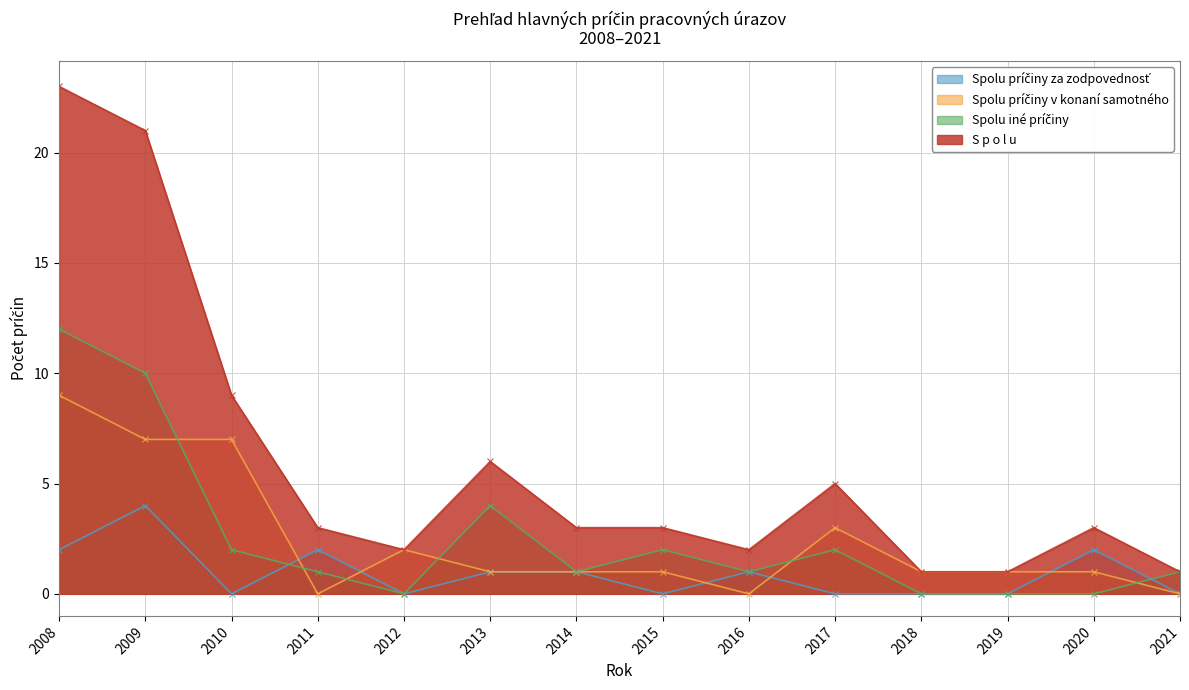

At which label is Spolu príčiny v konaní samotného closest to 4?

2017